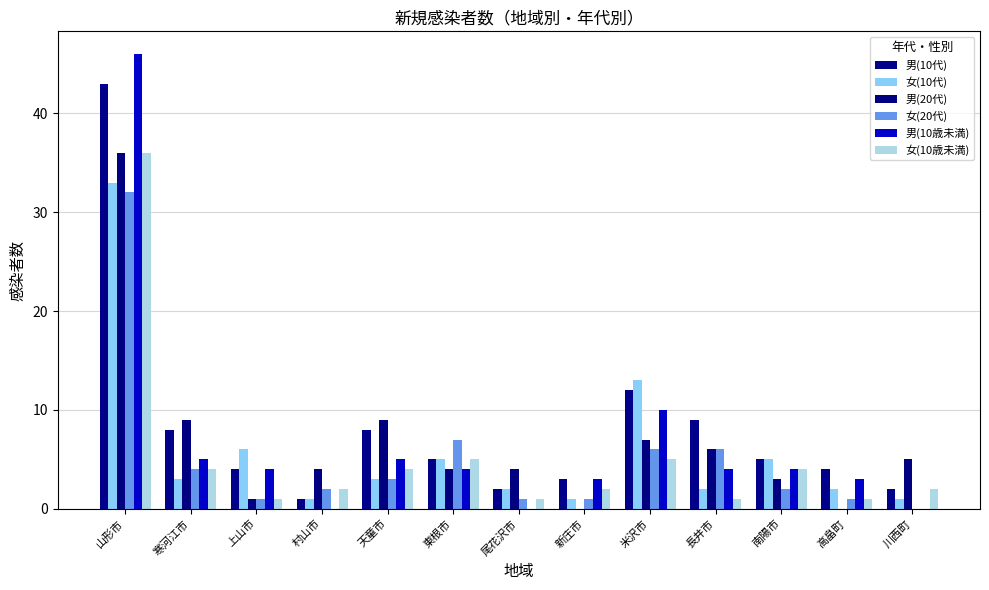

What are all the series names shown in the legend?

男(10代), 女(10代), 男(20代), 女(20代), 男(10歳未満), 女(10歳未満)